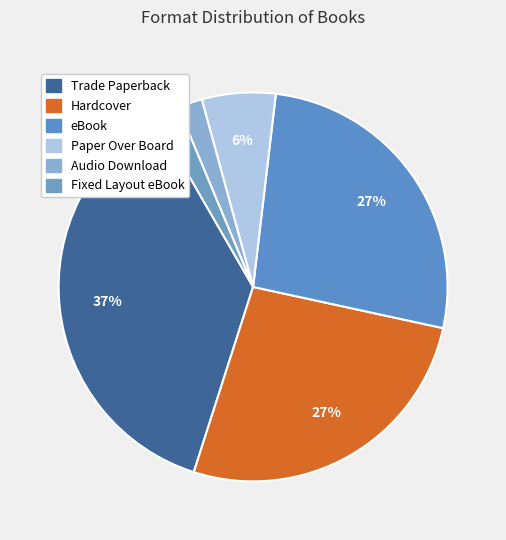

The Trade Paperback slice represents 37% of the pie. True or false?

True